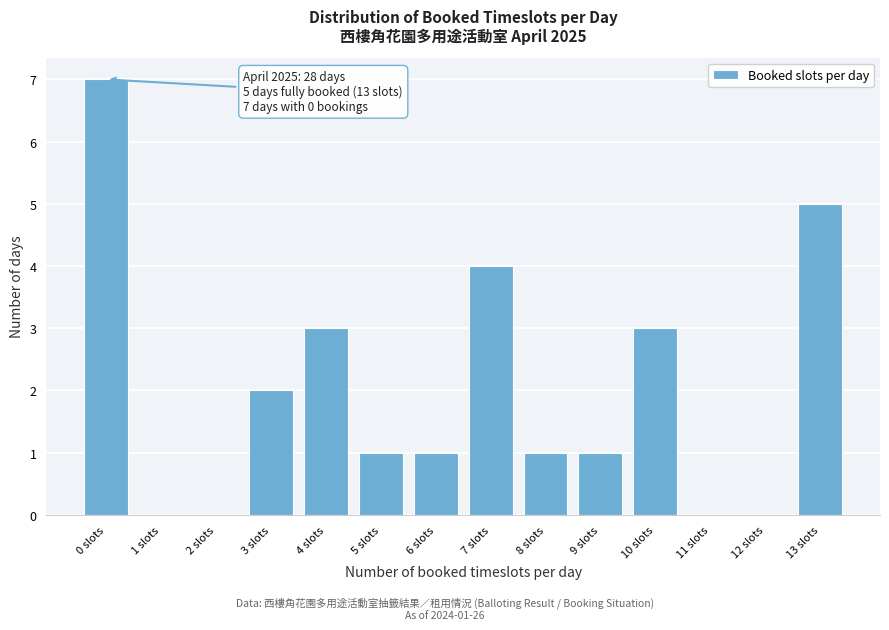

Reading left to right, list all the values displayed in this chart.

0 slots=7	1 slots=0	2 slots=0	3 slots=2	4 slots=3	5 slots=1	6 slots=1	7 slots=4	8 slots=1	9 slots=1	10 slots=3	11 slots=0	12 slots=0	13 slots=5